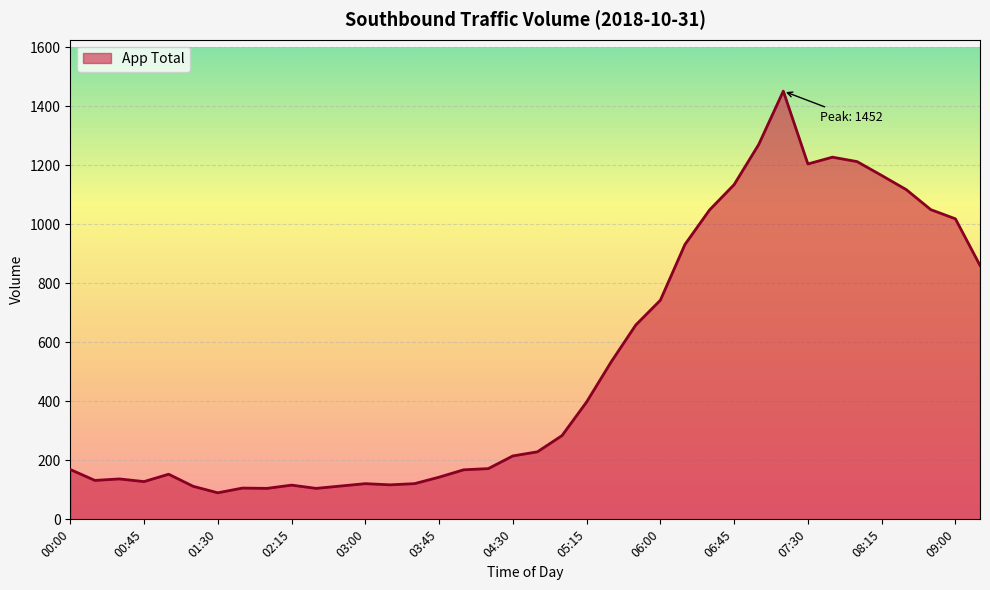

What is the average value?

528